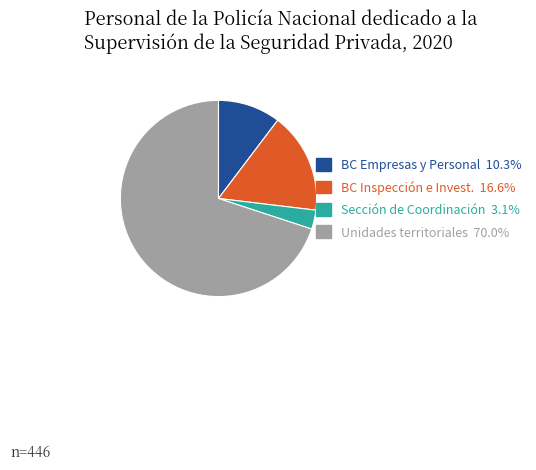

Is there a majority slice in this chart?

Yes